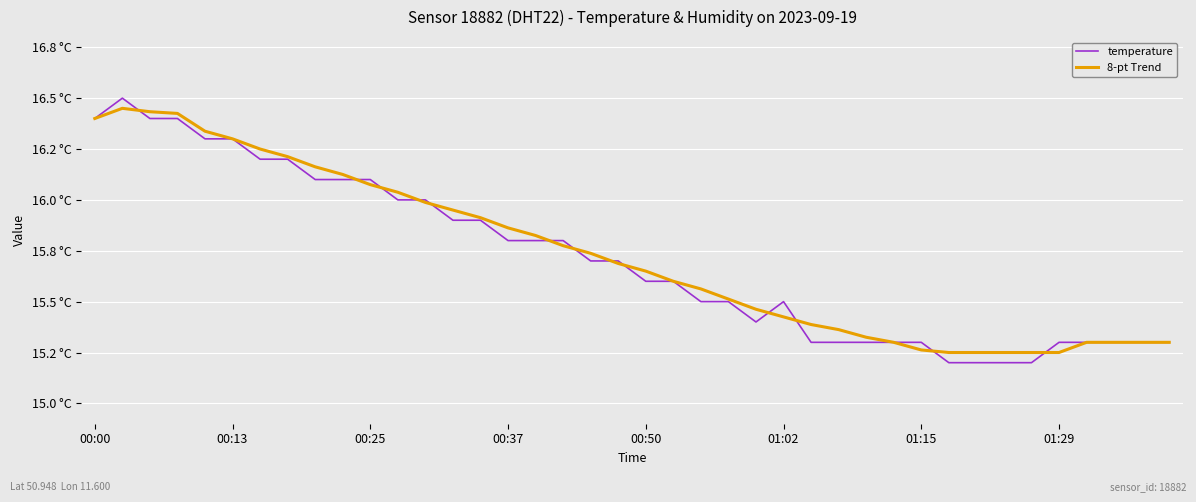

What are all the series names shown in the legend?

temperature, 8-pt Trend